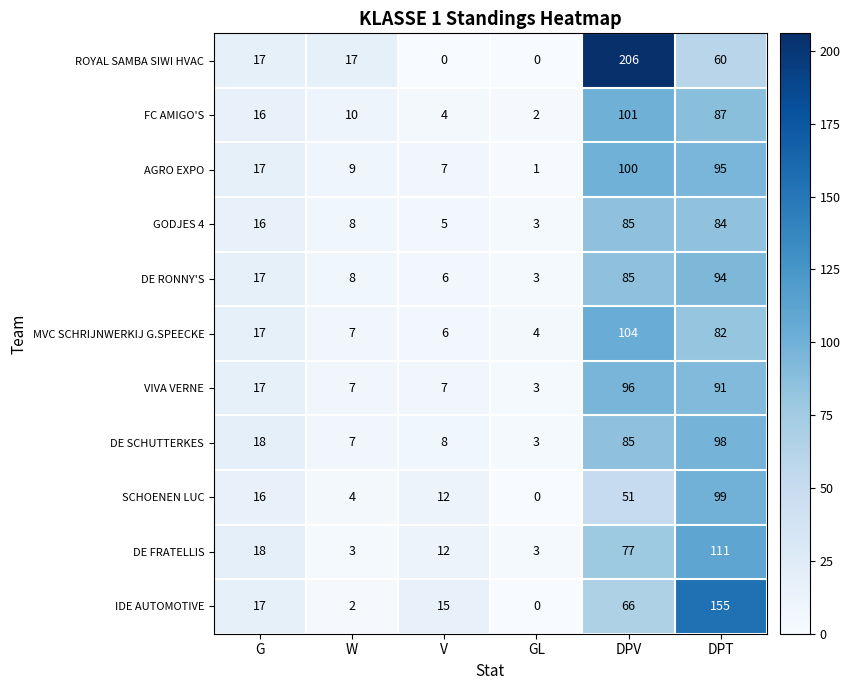

How many data points in SCHOENEN LUC are less than 16?

3